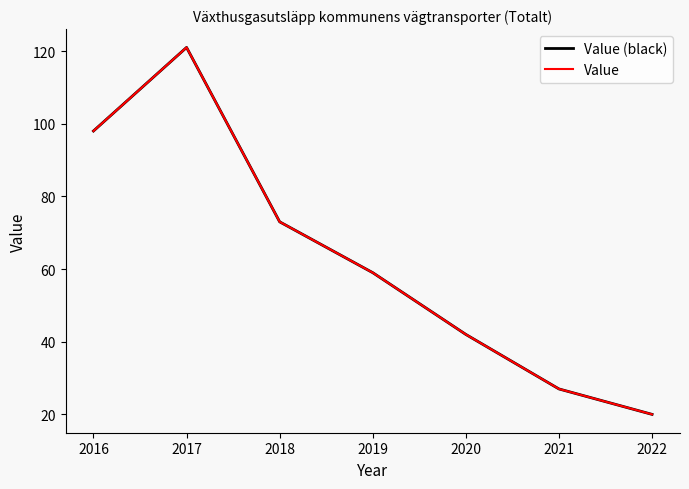

What is the sum of all Value values?

440